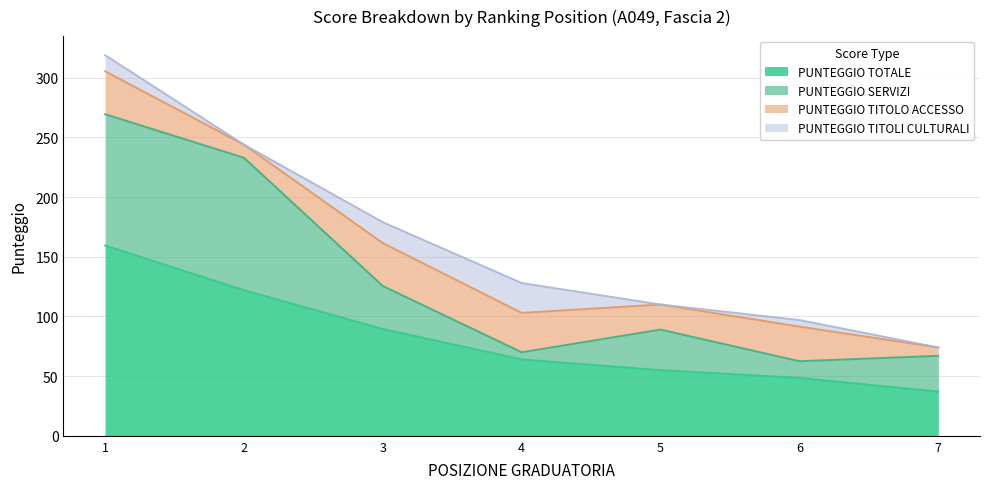

Which series changed the most between 3 and 5?

PUNTEGGIO TOTALE